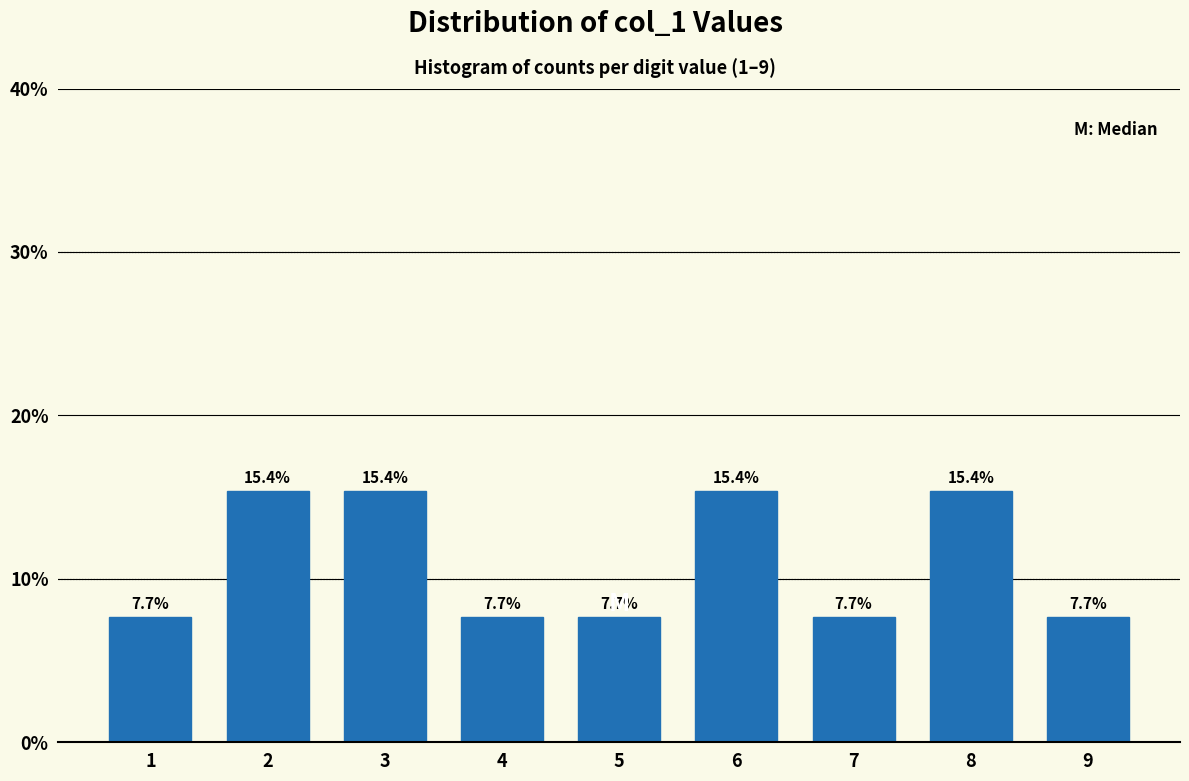

Reading left to right, what are all the values shown in this chart?

1=7.7	2=15.4	3=15.4	4=7.7	5=7.7	6=15.4	7=7.7	8=15.4	9=7.7